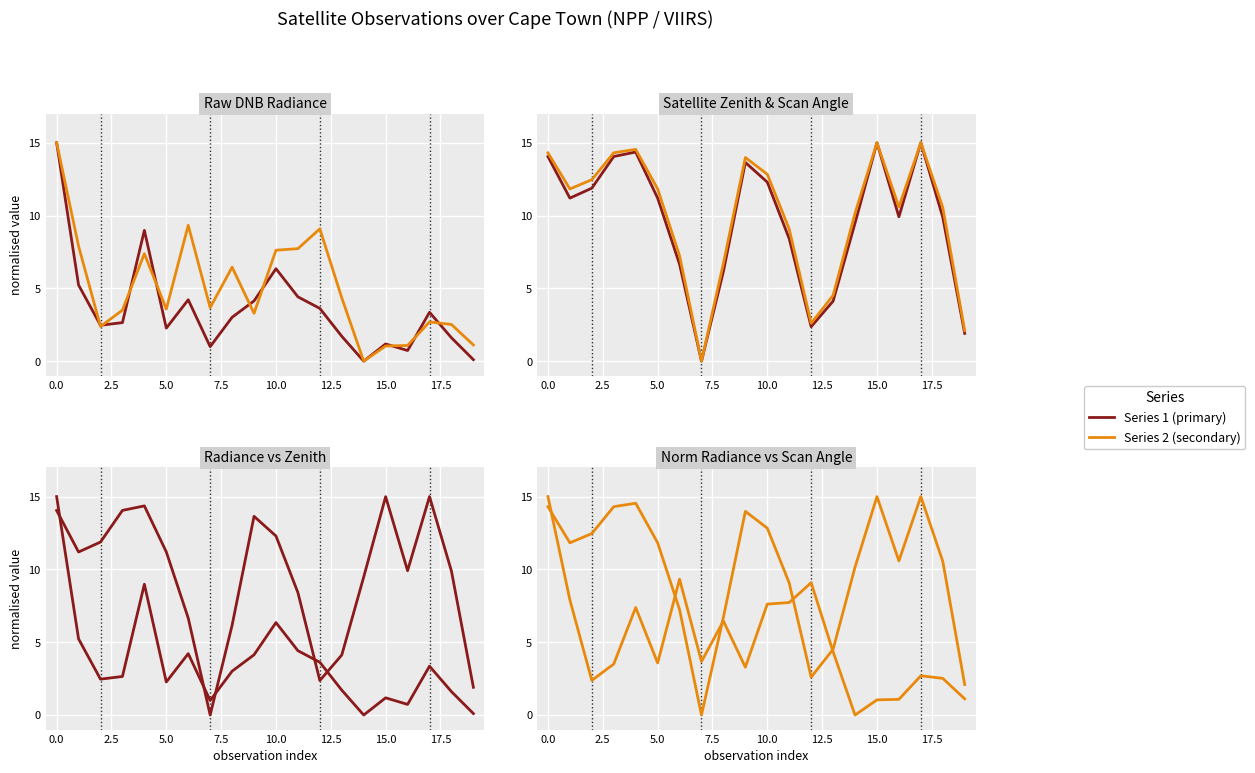

What is the difference between the second highest and minimum values in the satz series?

15.0